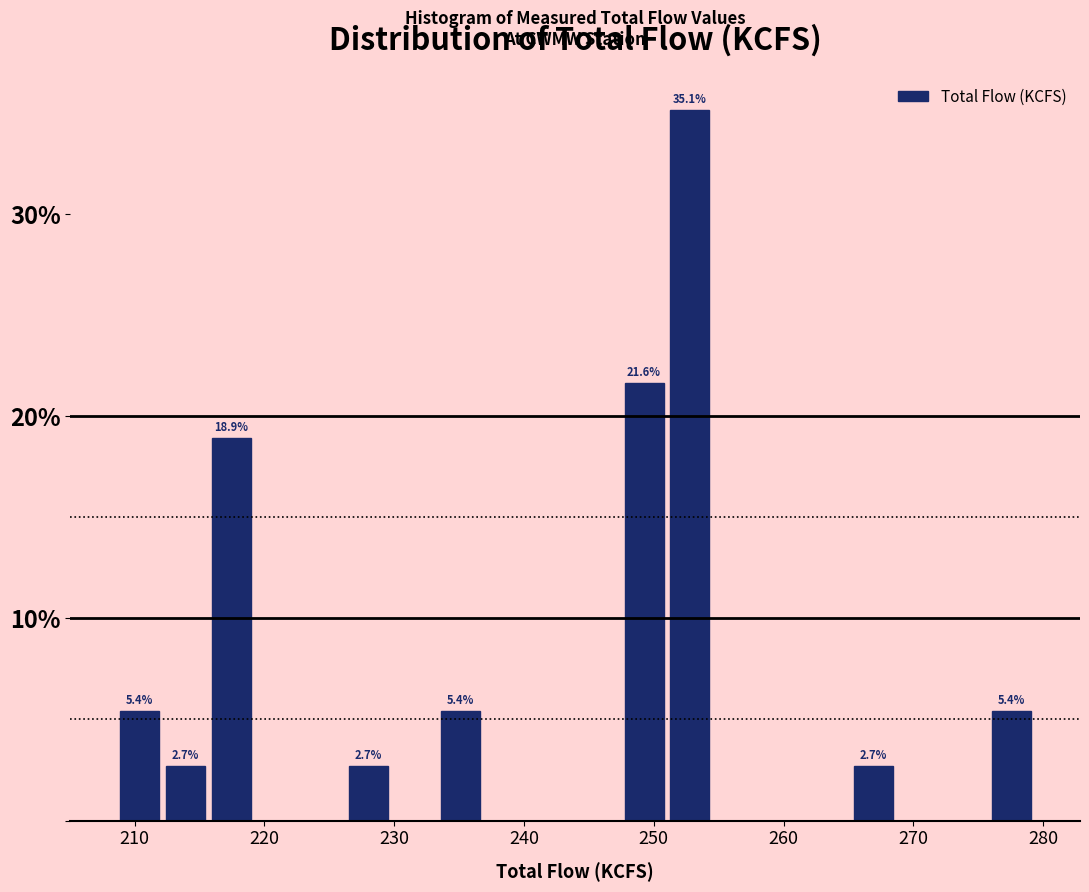

Read against the x-axis, roughly where is the centre of the tallest bar?

253